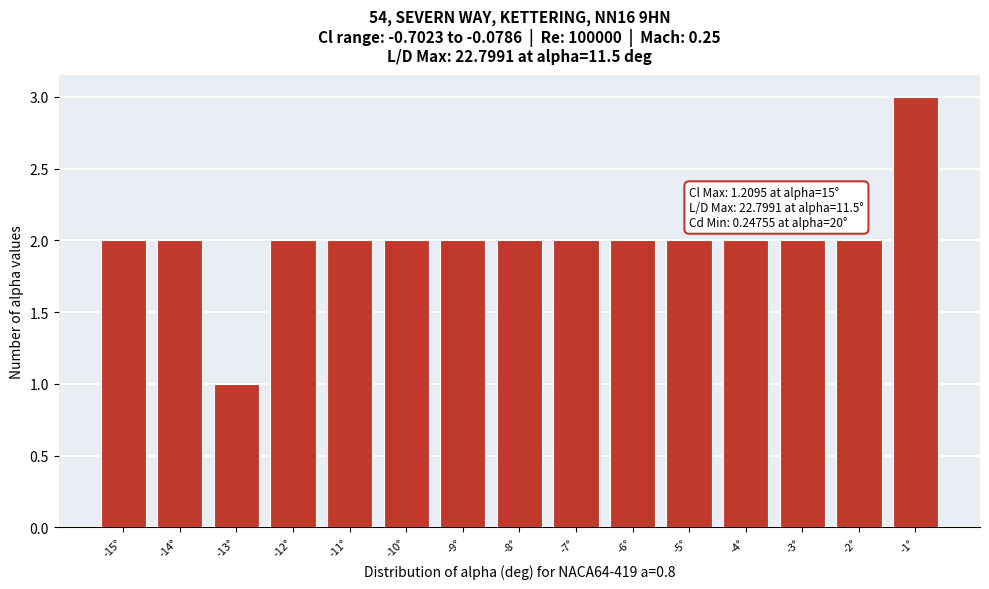

Reading left to right, list all the values displayed in this chart.

-15°=2	-14°=2	-13°=1	-12°=2	-11°=2	-10°=2	-9°=2	-8°=2	-7°=2	-6°=2	-5°=2	-4°=2	-3°=2	-2°=2	-1°=3